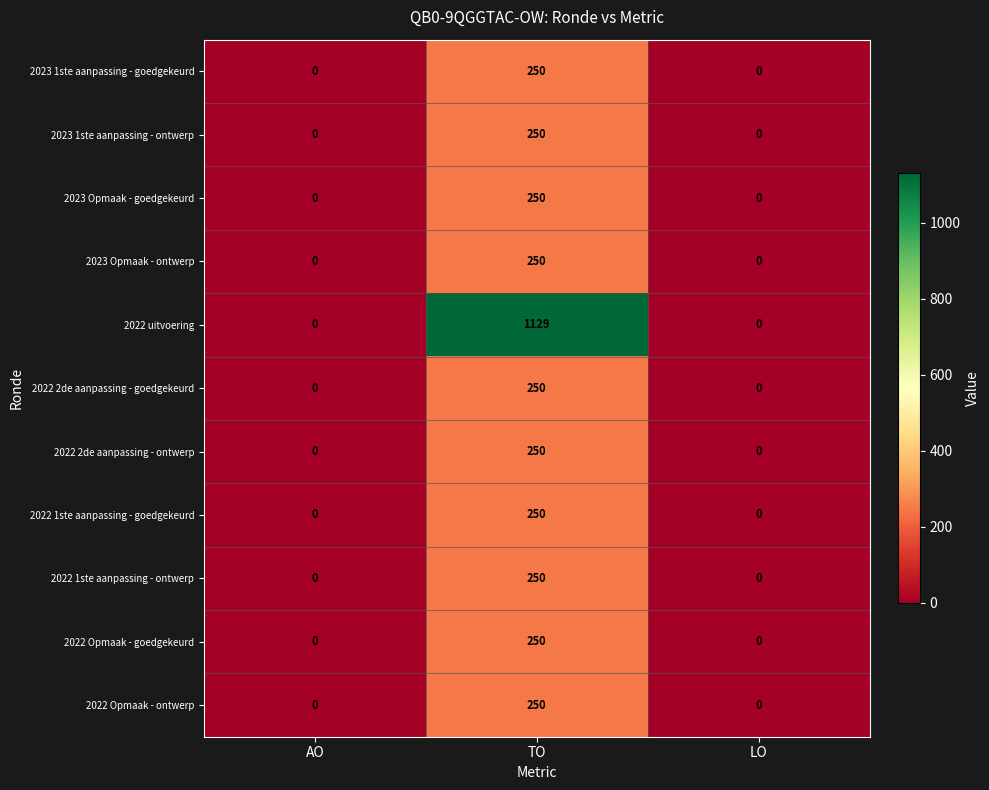

Which series changed the most between TO and LO?

2022 uitvoering